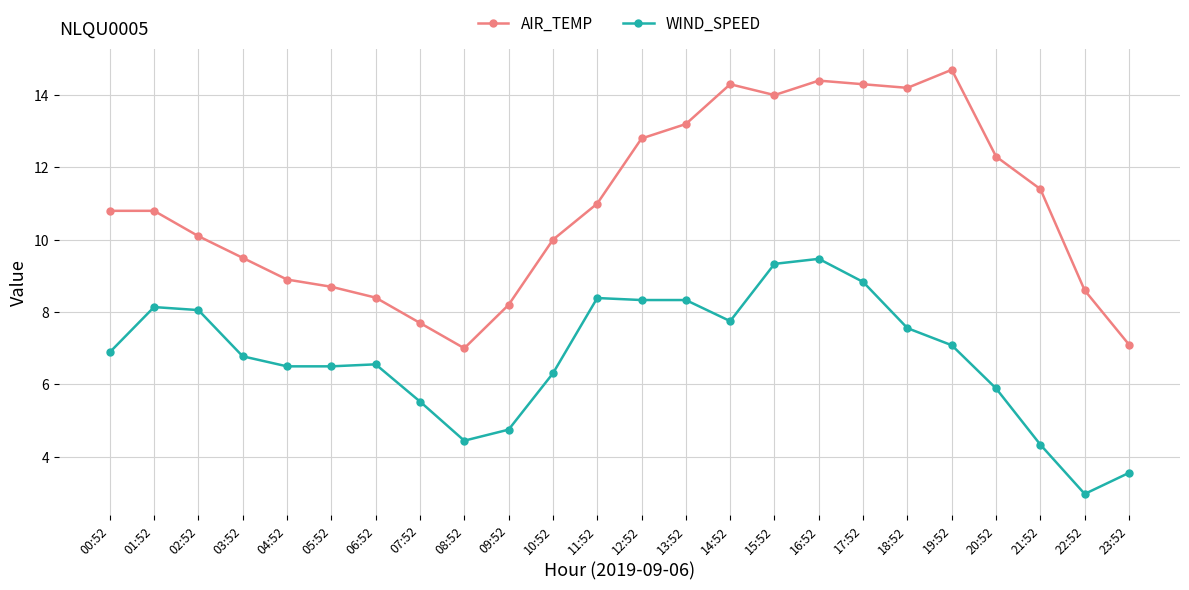

True or false: WIND_SPEED and AIR_TEMP intersect in this chart.

False